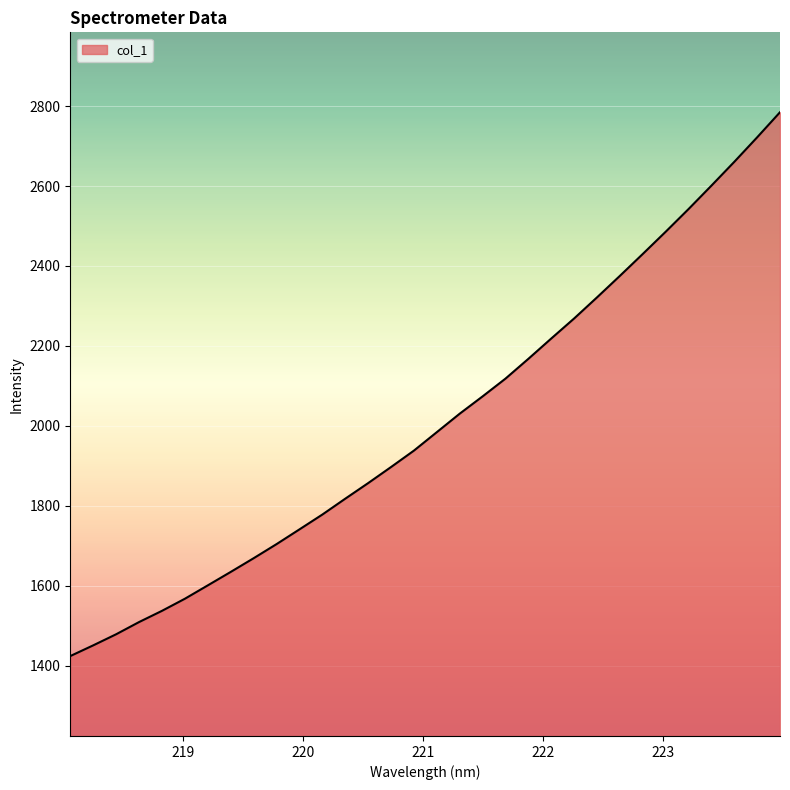

Which category has the lowest value across all series?

218.0596